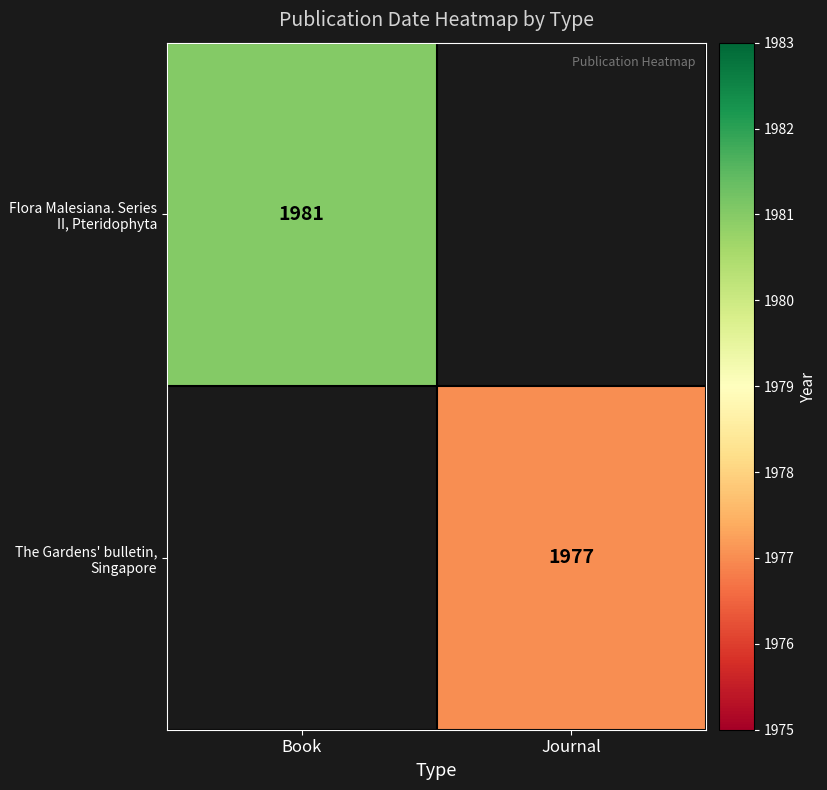

Count the number of categories in the chart.

2